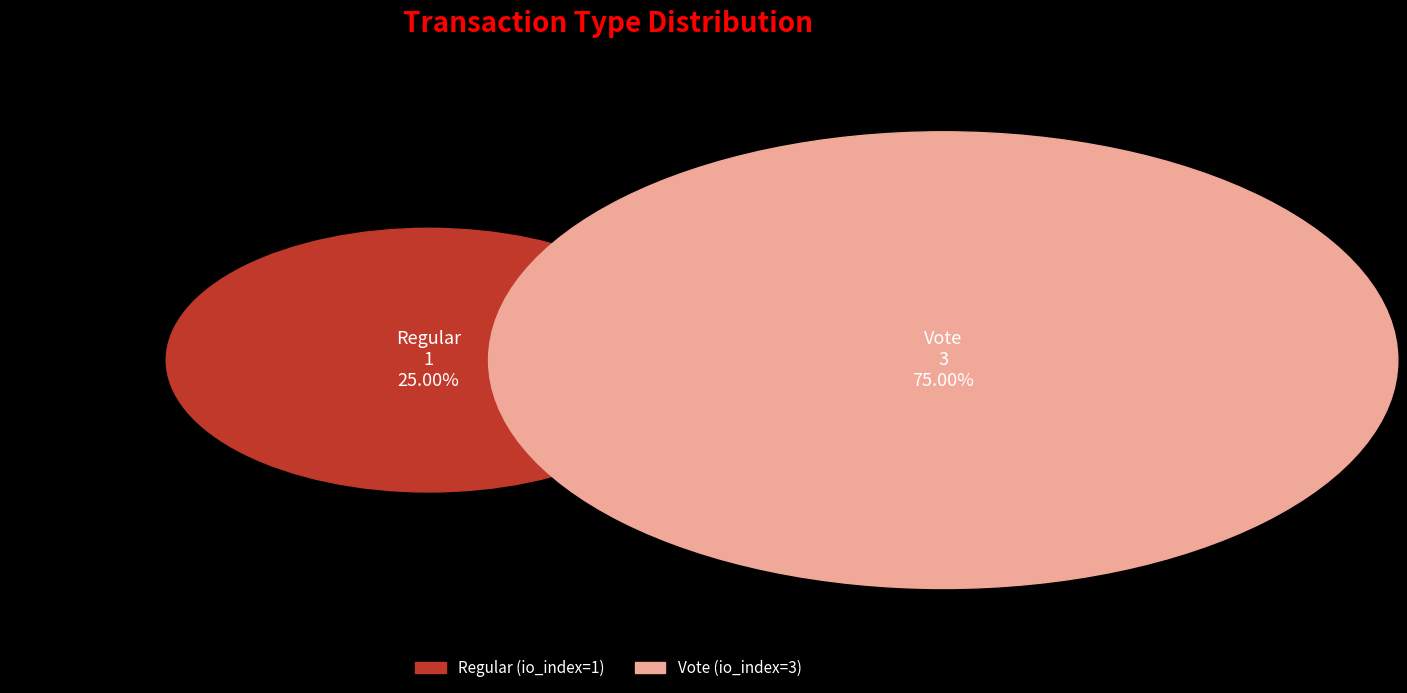

To the nearest percent, what is the difference between the Vote and Regular slice percentages?

50%